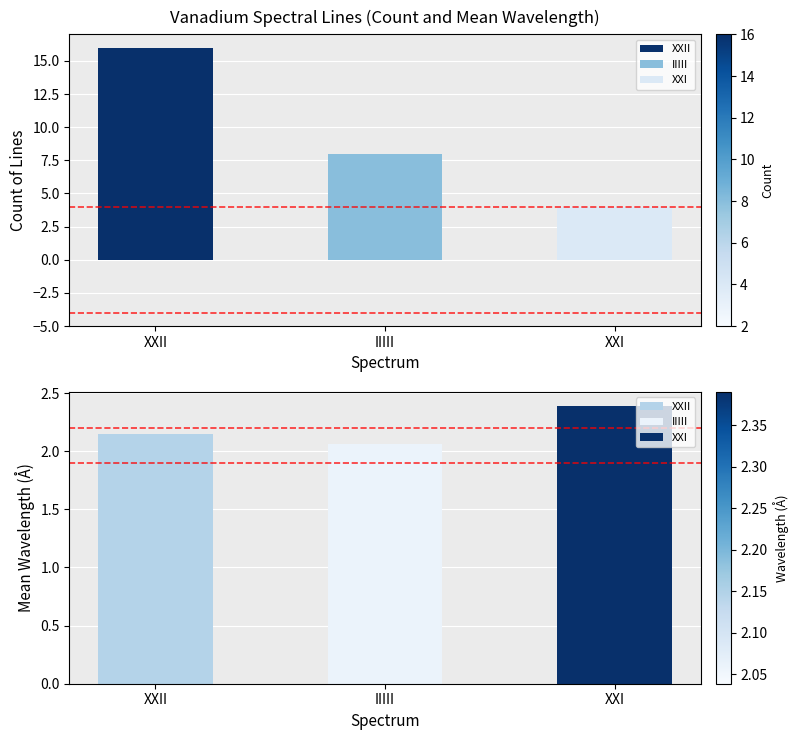

At how many categories does at least one series exceed 12?

1